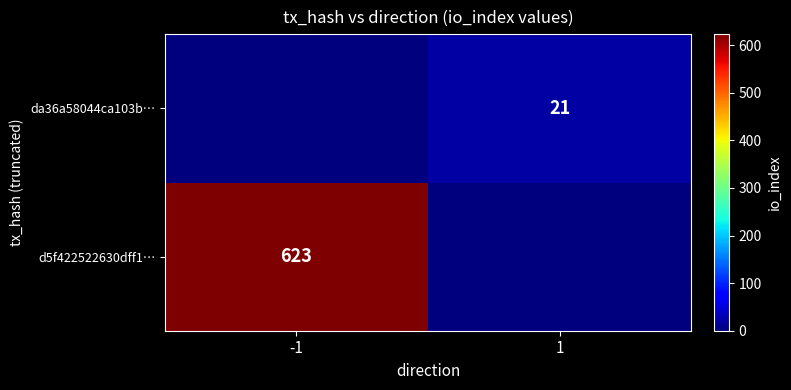

Is it true that da36a58044ca103b… equals 10 at 1?

False